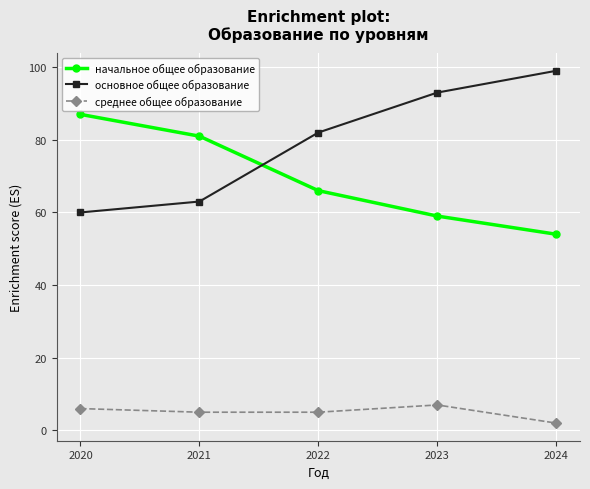

List the labels in order of основное общее образование value, largest first.

2024, 2023, 2022, 2021, 2020